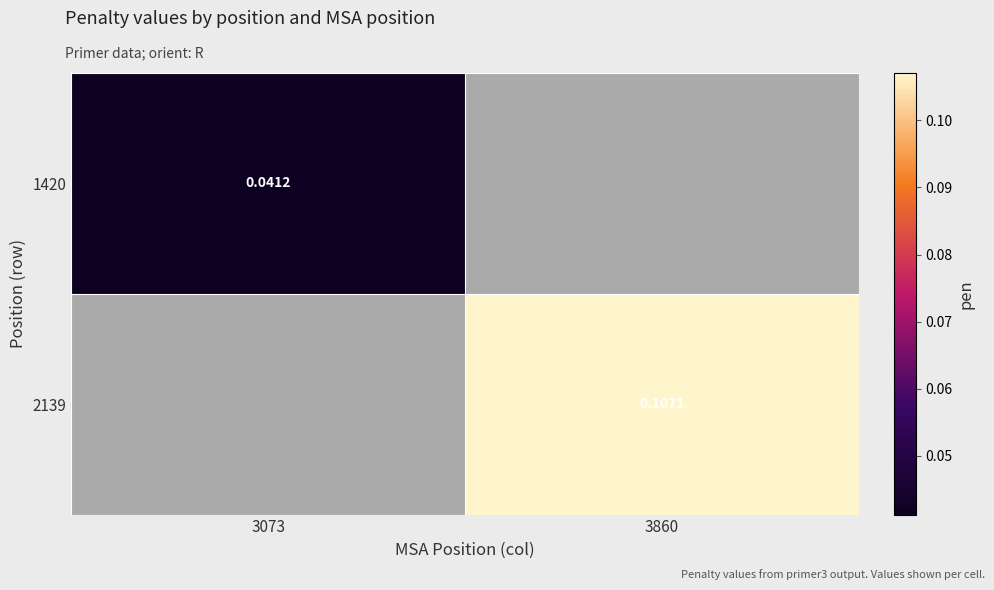

Which category has the lowest value across all series?

3073